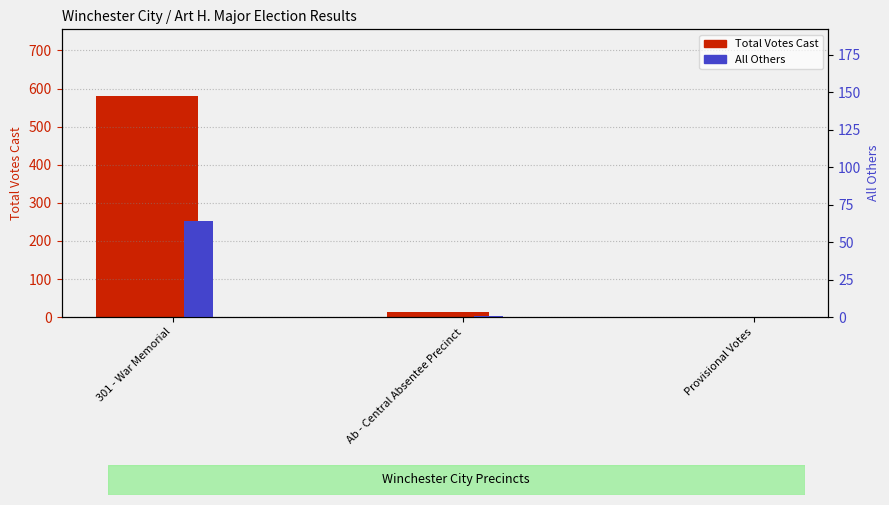

The value of Total Votes Cast at Ab - Central Absentee Precinct is 14. True or false?

True